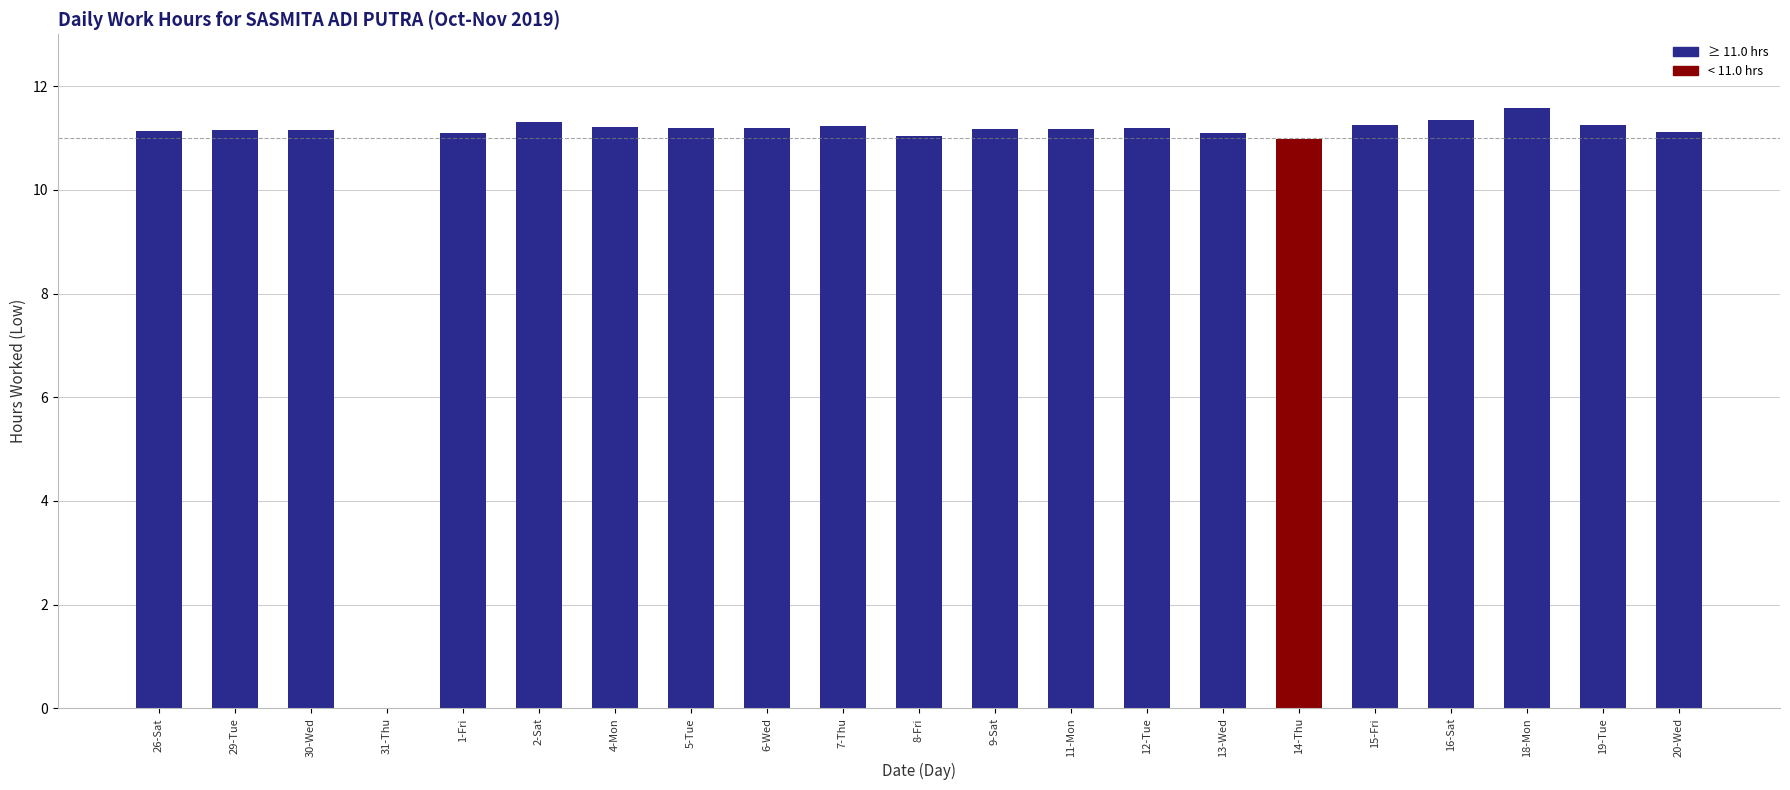

Reading left to right, extract all data points from this chart.

11.1	11.2	11.2	0.0	11.1	11.3	11.2	11.2	11.2	11.2	11.0	11.2	11.2	11.2	11.1	11.0	11.3	11.3	11.6	11.3	11.1